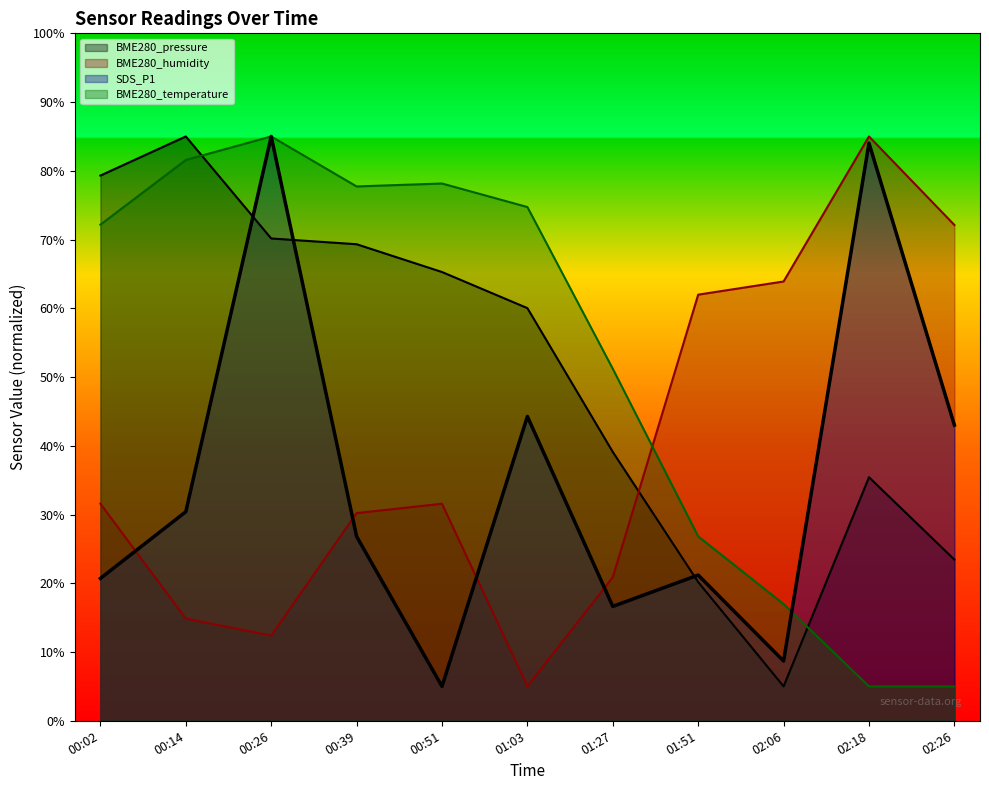

Which category has the lowest value across all series?

02:06